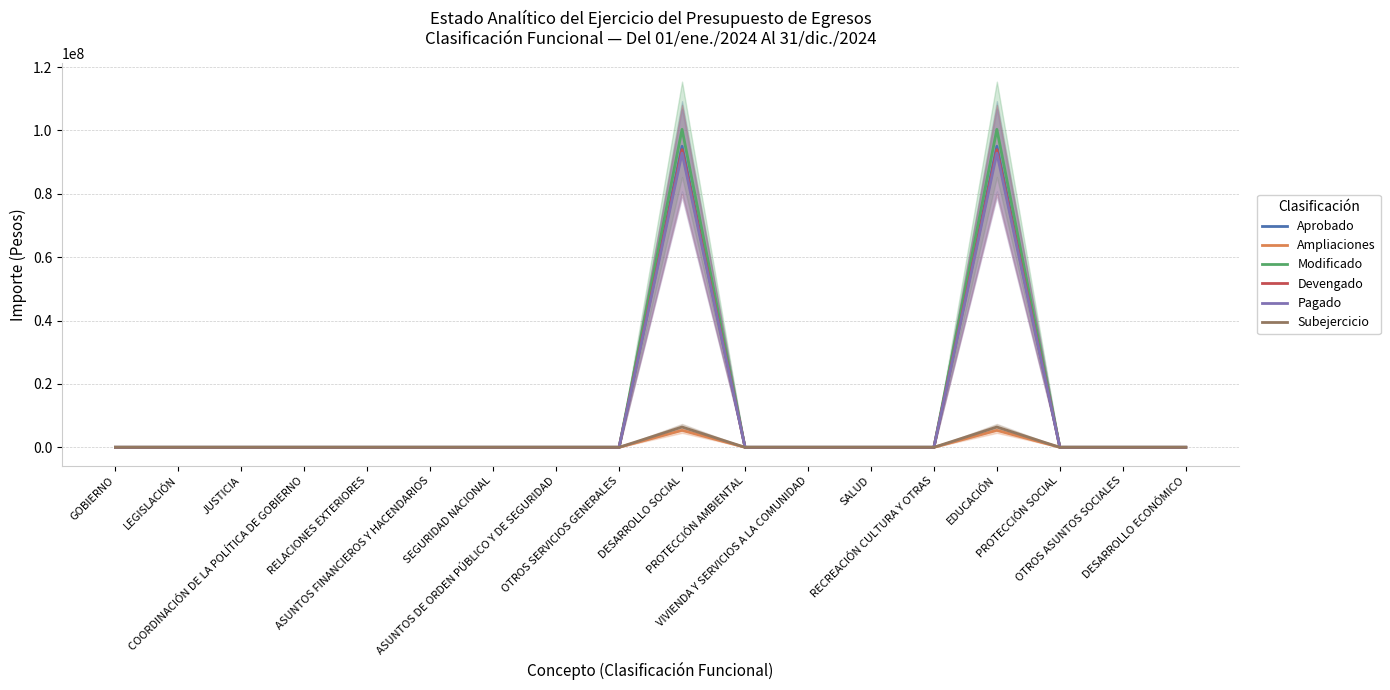

Is it true that Pagado equals 0.0 at JUSTICIA?

True